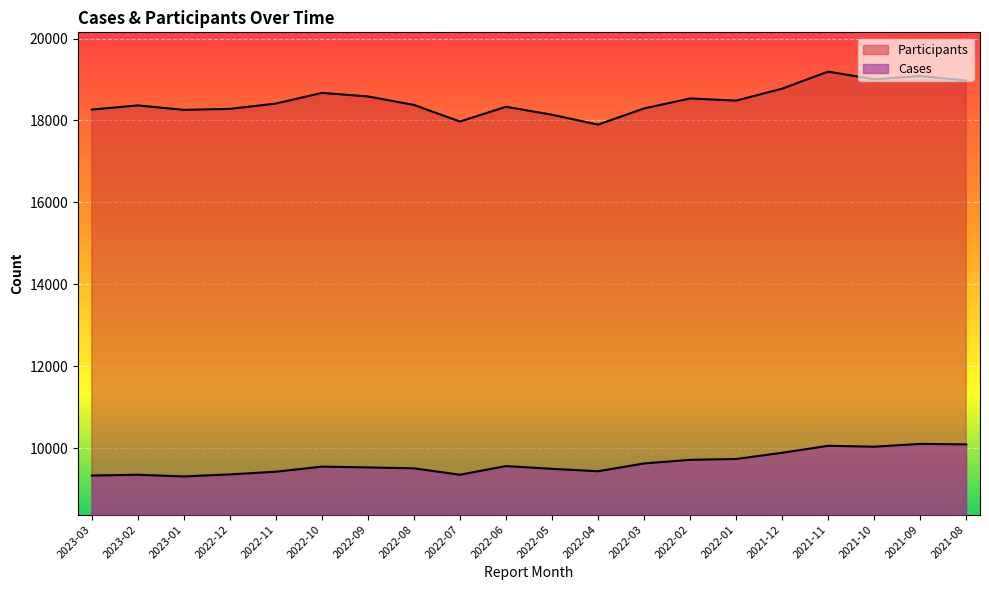

In Participants, how many points are higher than both neighbors (excluding endpoints)?

6